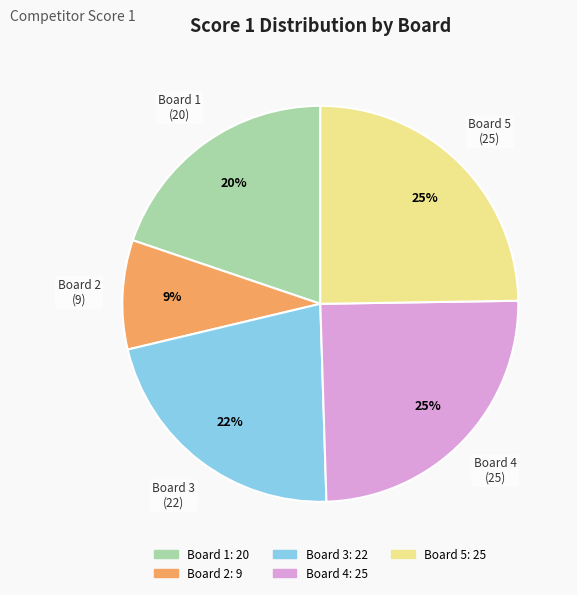

Is there any slice that represents more than half of the pie?

No